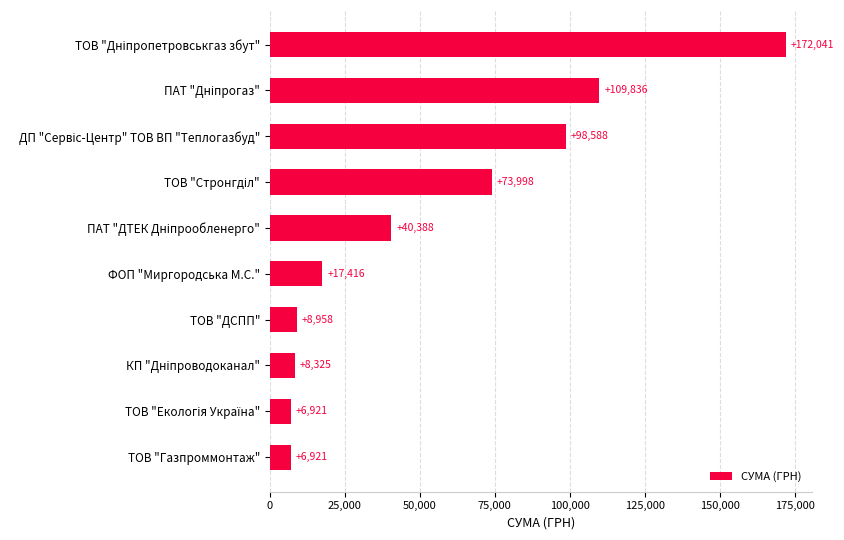

What is the approximate value at ТОВ "ДСПП"?

8957.6